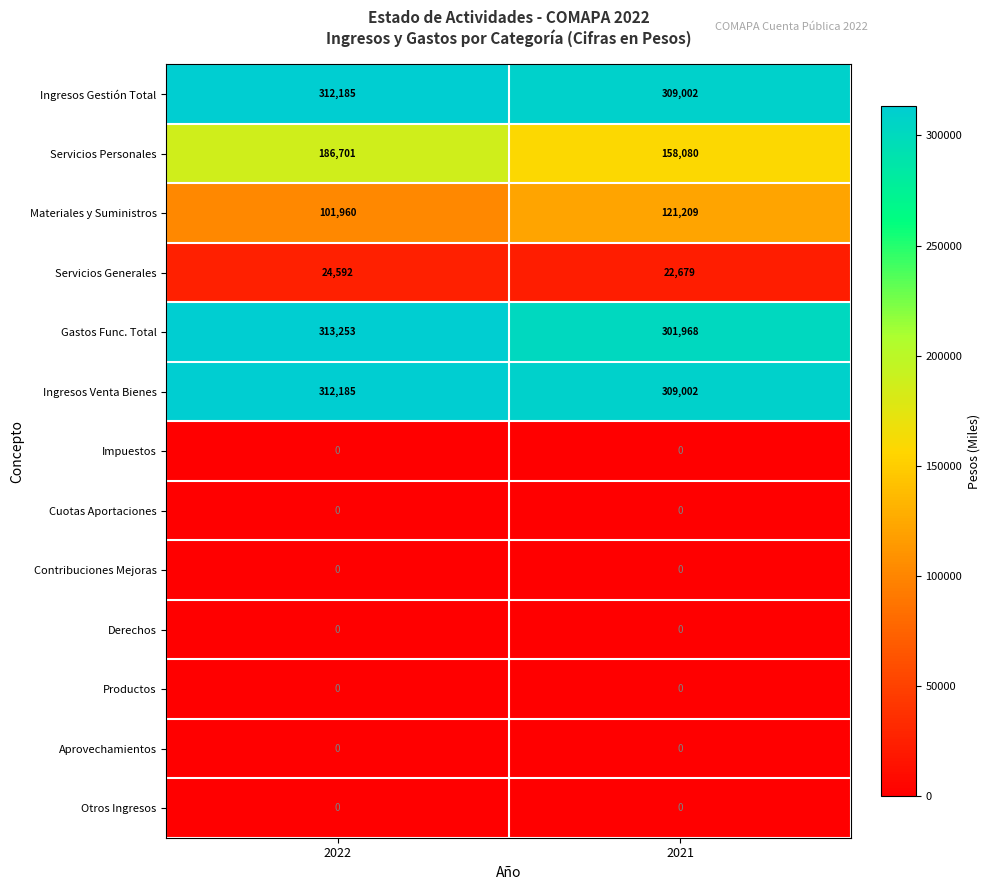

Is it true that Ingresos Gestión Total equals 309002 at 2021?

True